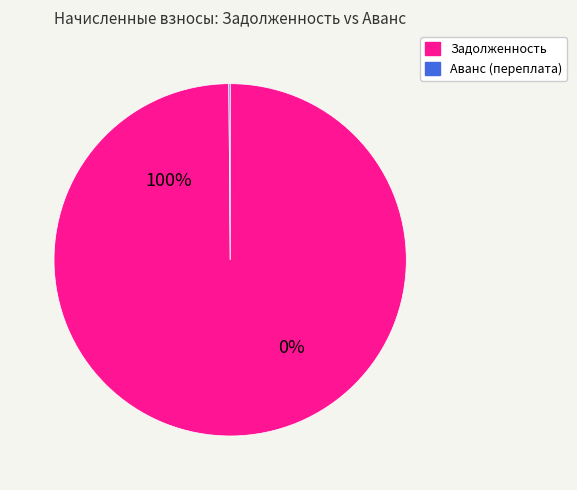

Which category has the biggest portion of the pie?

1